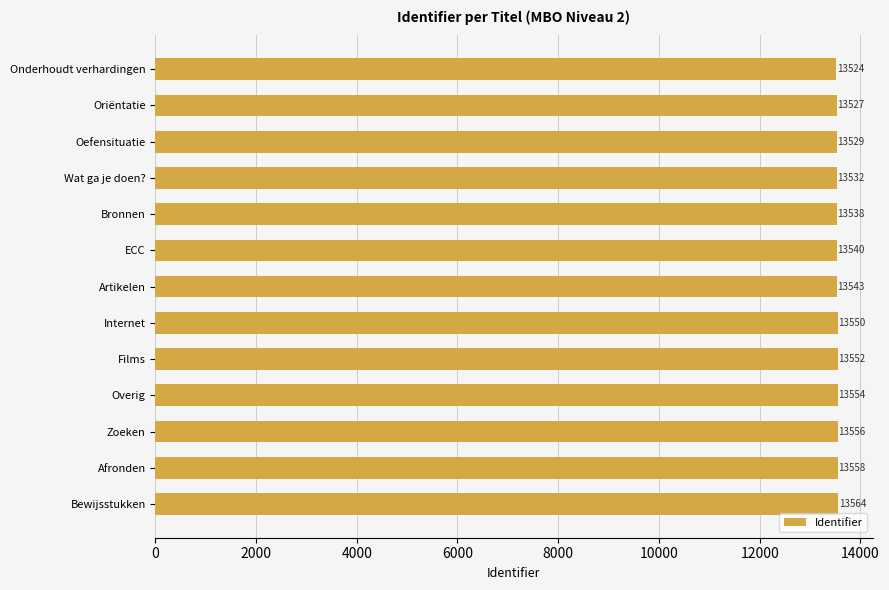

The chart shows a value of 22511 at Bewijsstukken. True or false?

False